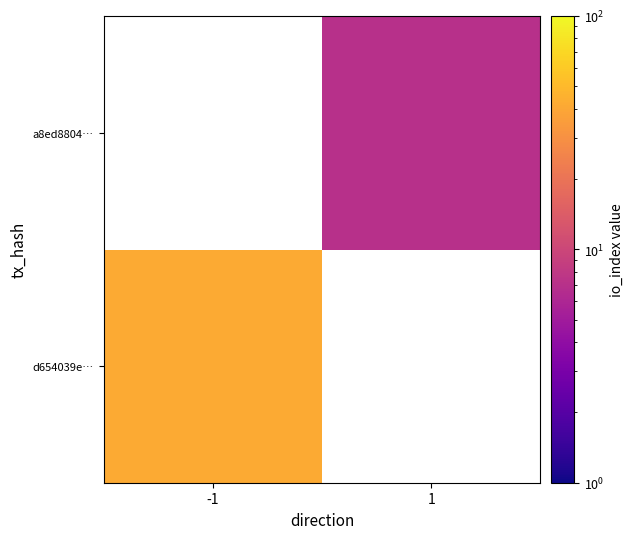

Which category has the highest value across all series?

-1